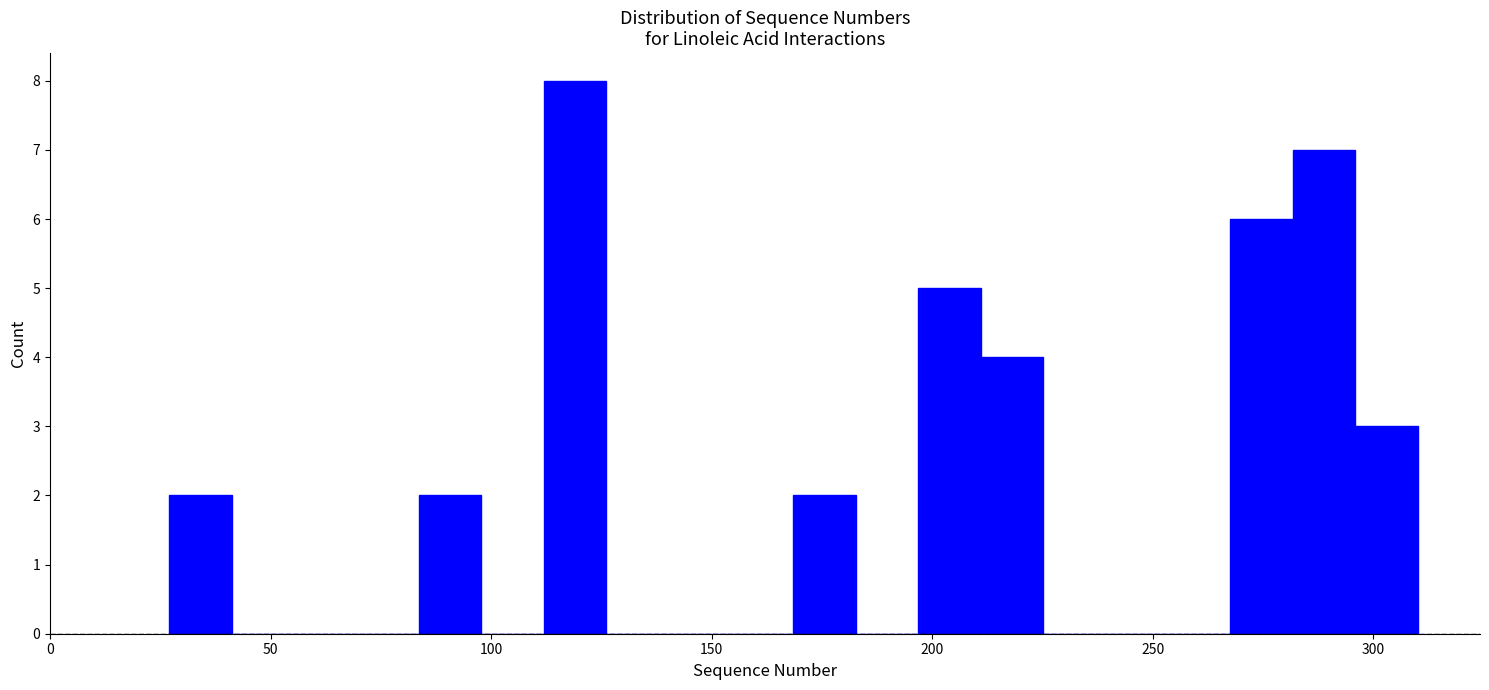

Read against the x-axis, roughly where is the centre of the tallest bar?

120